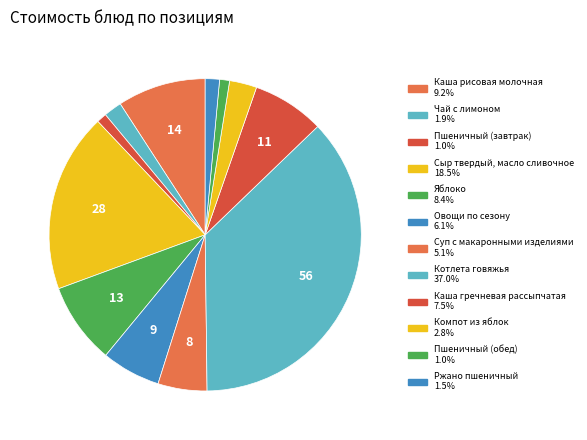

Is it true that Ржано пшеничный is 1% of the pie?

True